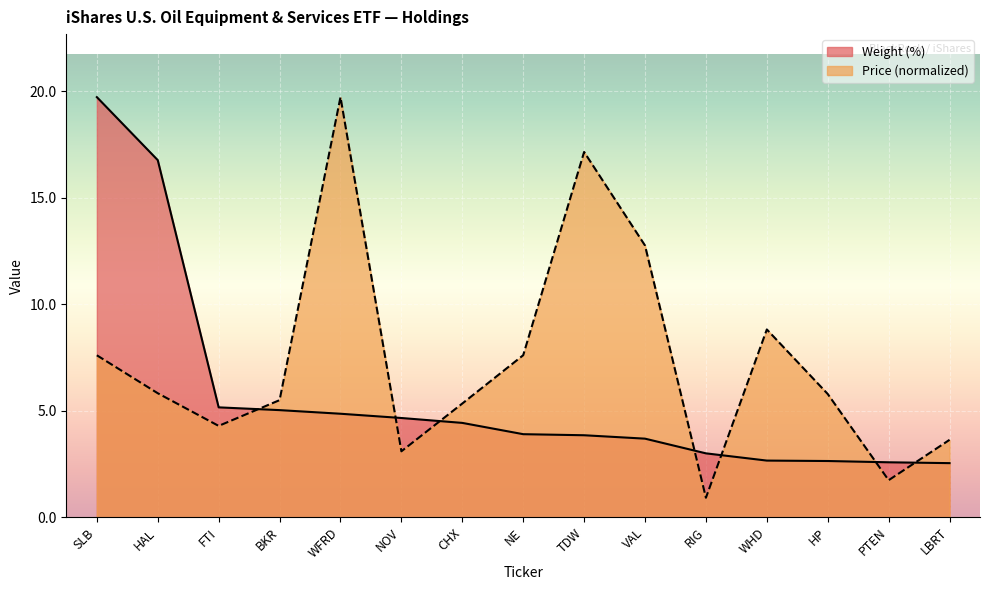

What is the sum of the Weight (%) values at SLB and LBRT?

22.3